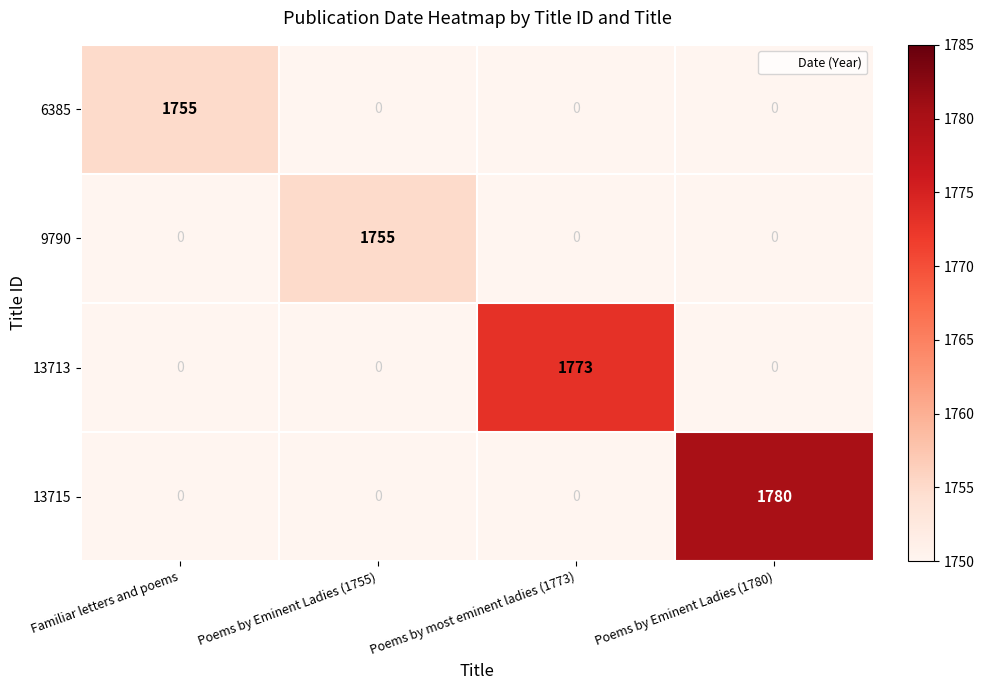

What is the approximate value of 13715 at Poems by Eminent Ladies (1780)?

1780.0